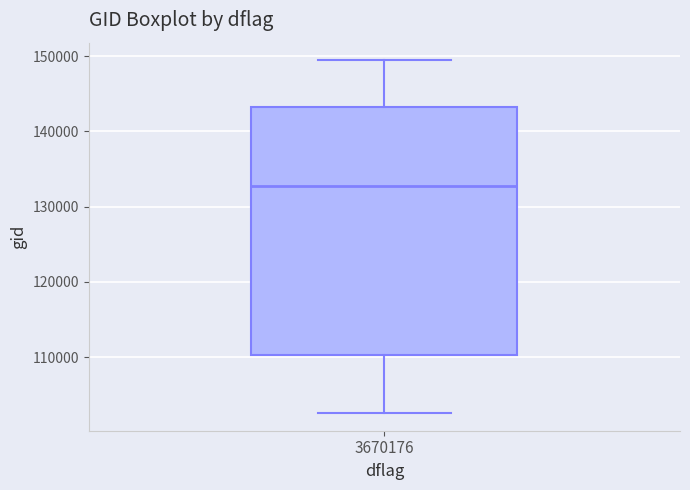

Transcribe this box plot: give where the median line is, the range the box spans, and where the two whiskers end, as read against the y-axis. The values are not printed on the chart, so give them approximately, as read against the axis.

median 133000, box 110000 to 143000, whiskers 103000 to 149000